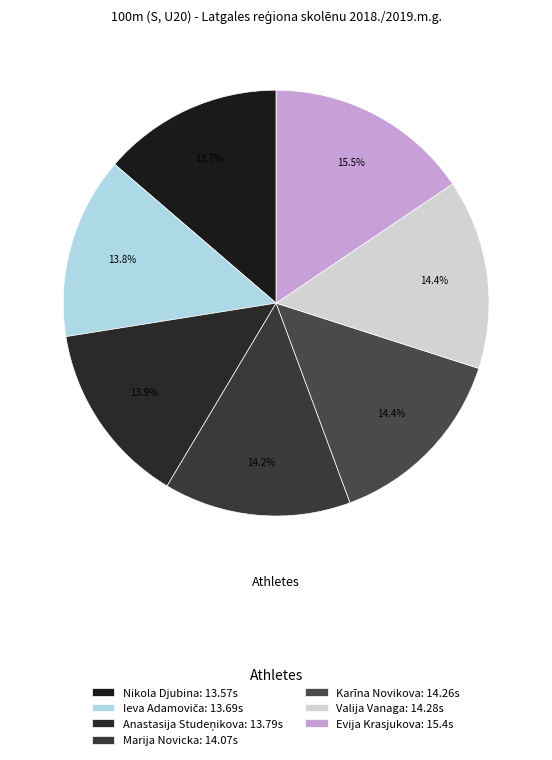

To the nearest percent, what is the difference between the largest and smallest slice percentages?

2%